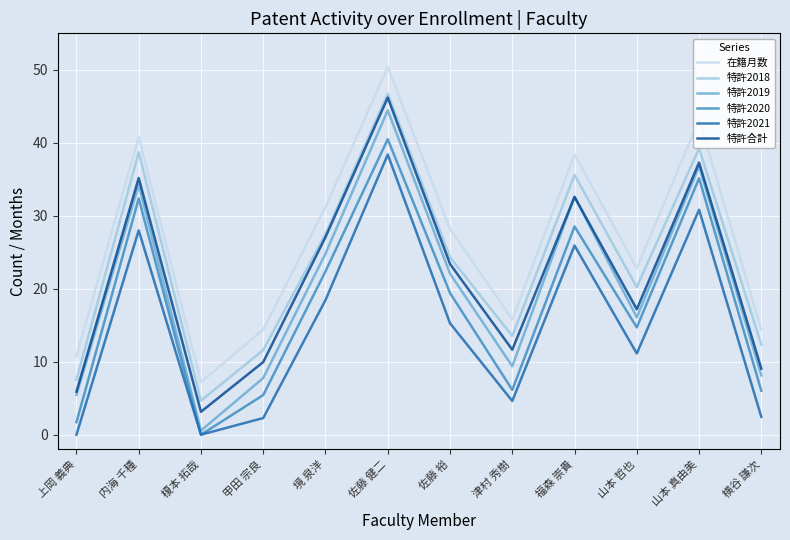

True or false: 在籍月数 and 特許2021 intersect in this chart.

False